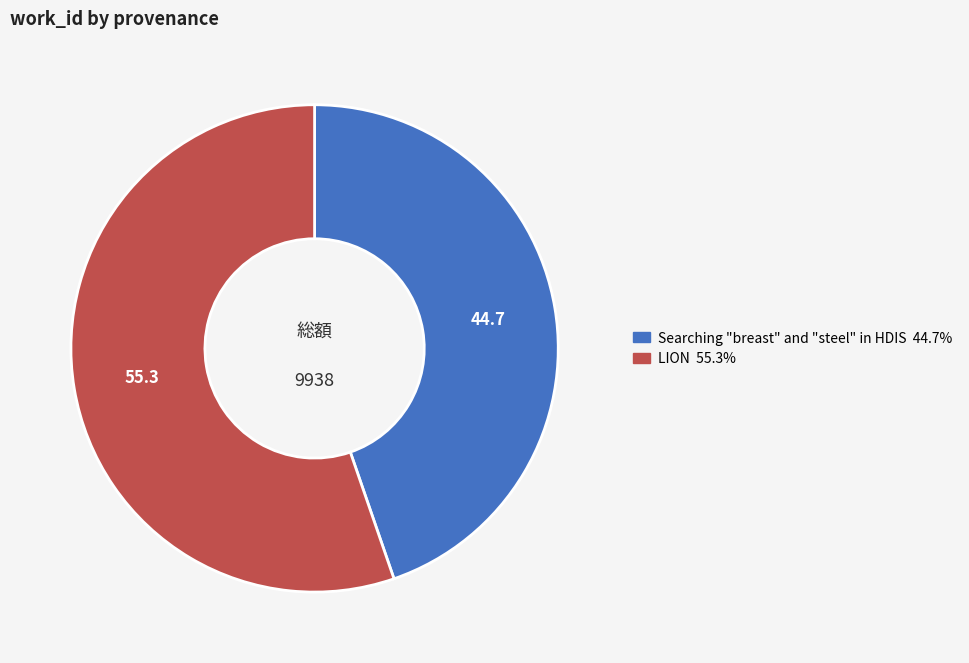

How many segments does this pie chart have?

2